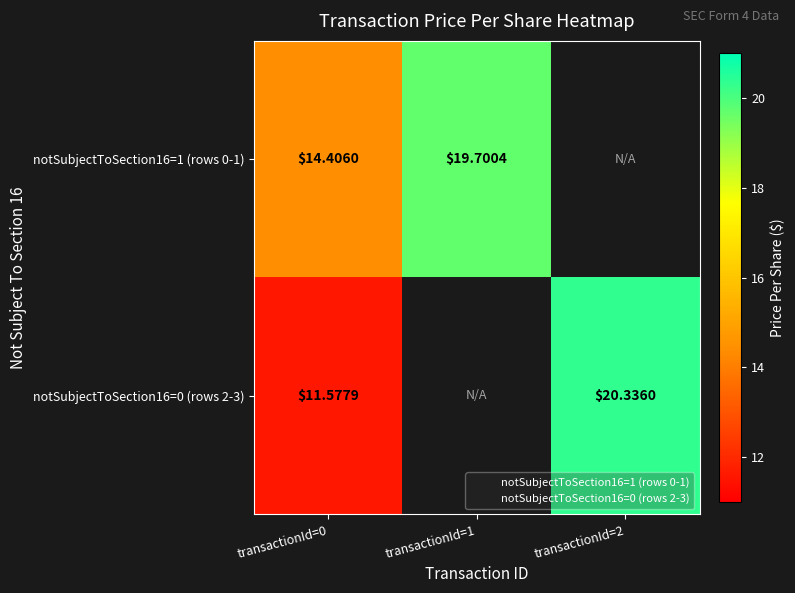

Where does the notSubjectToSection16=1 (rows 0-1) series first go above 19?

transactionId=1